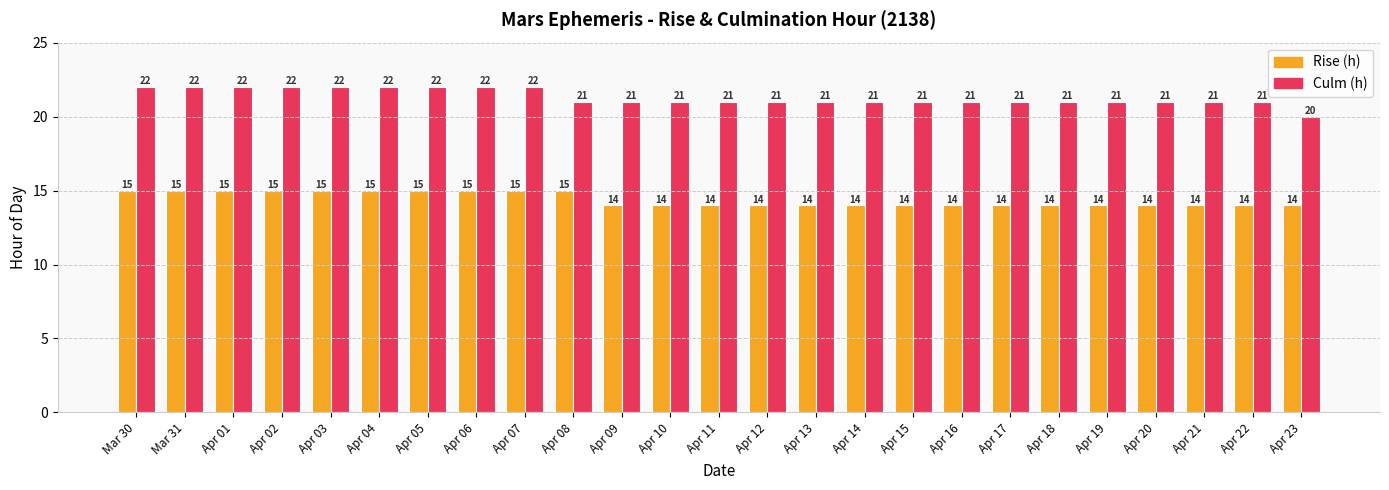

Is the value of Rise (h) at Apr 18 greater than the value of Culm (h) at Apr 03?

No